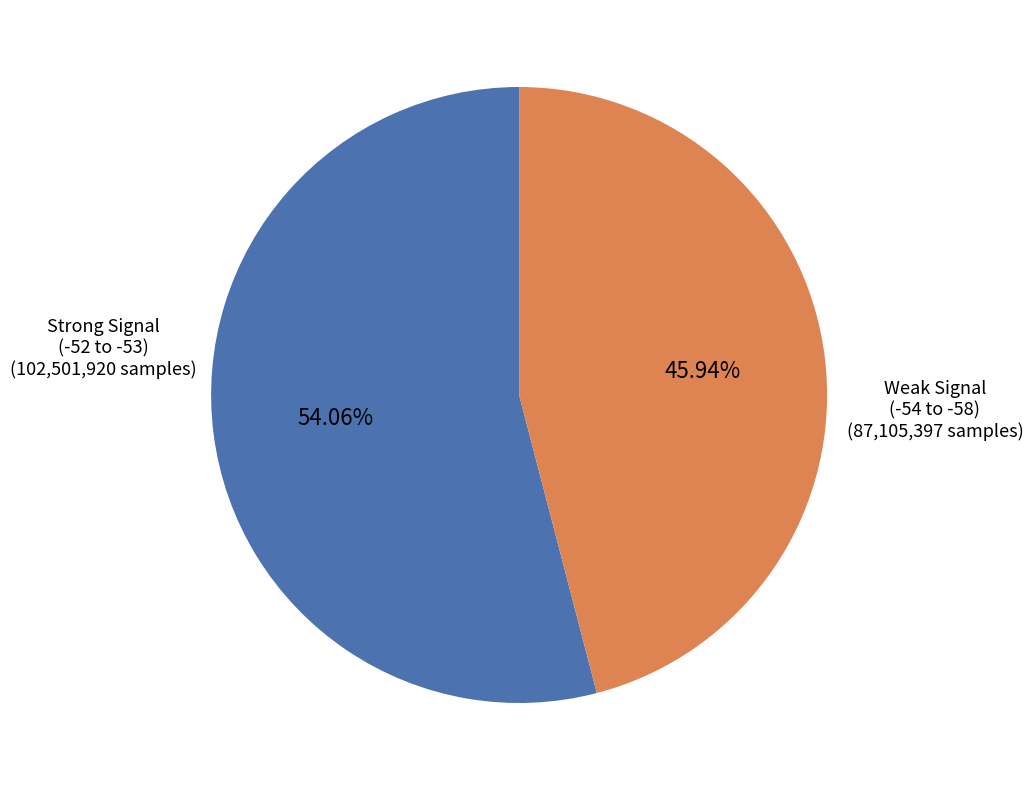

Which slice is the smallest?

Weak Signal (-54 to -58)